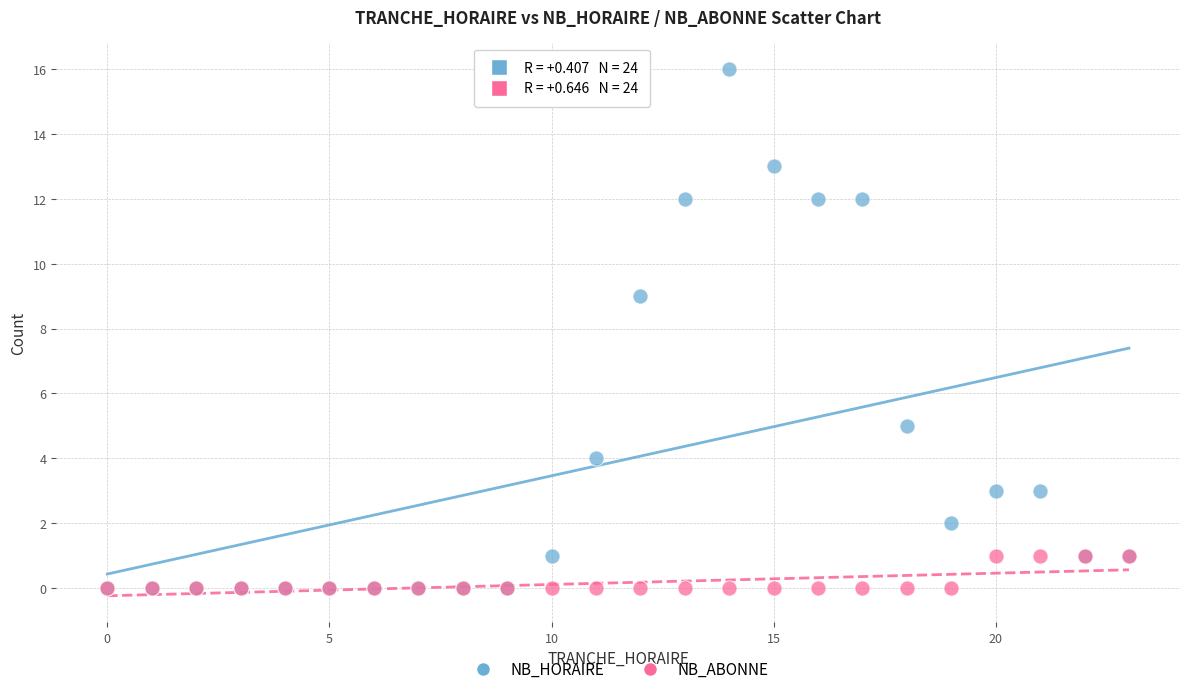

Which series contains the highest Y value?

NB_HORAIRE